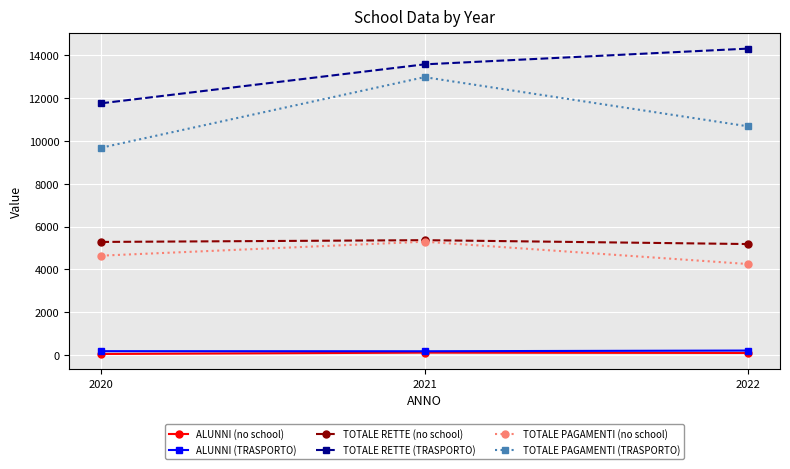

What is the difference between the TOTALE RETTE (no school) values at 2022 and 2021?

181.0